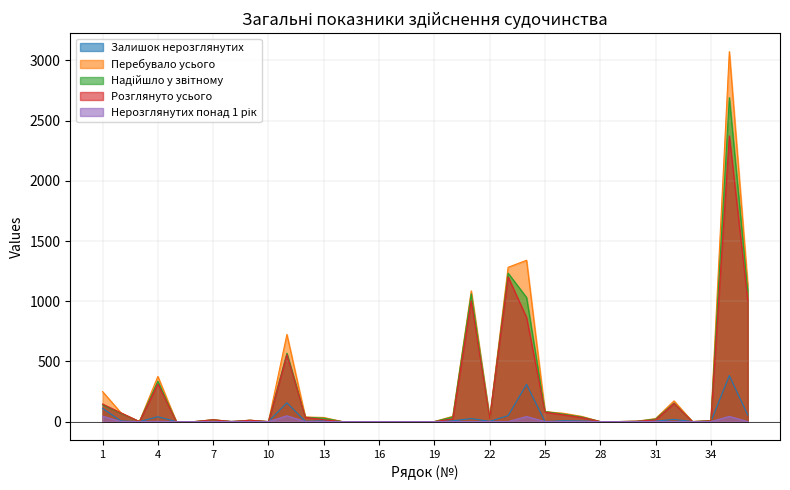

Which has a higher value, 18 or 1?

1